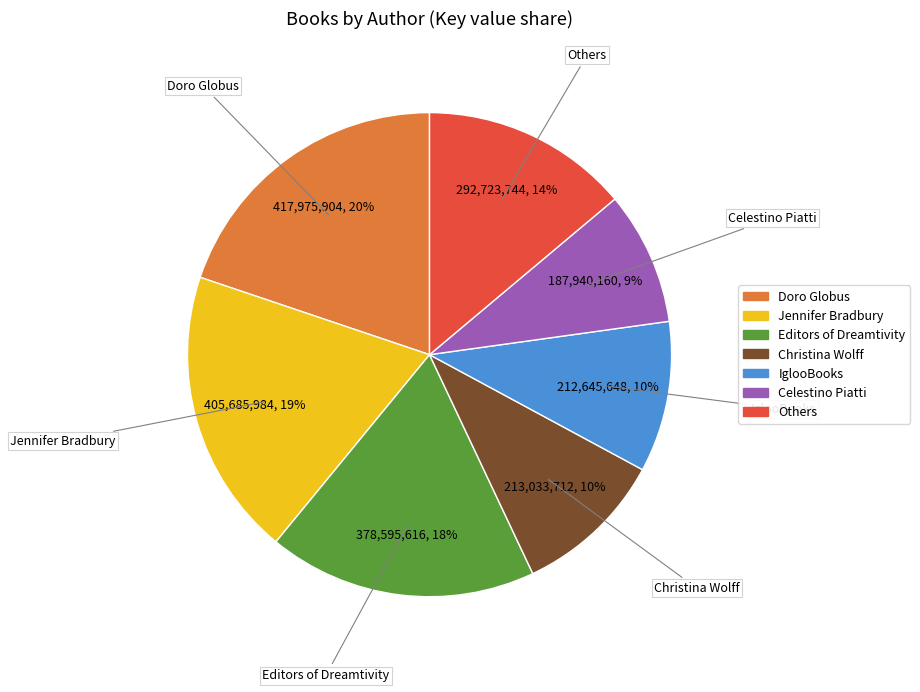

To the nearest percent, what is the difference between the largest and smallest slice percentages?

11%